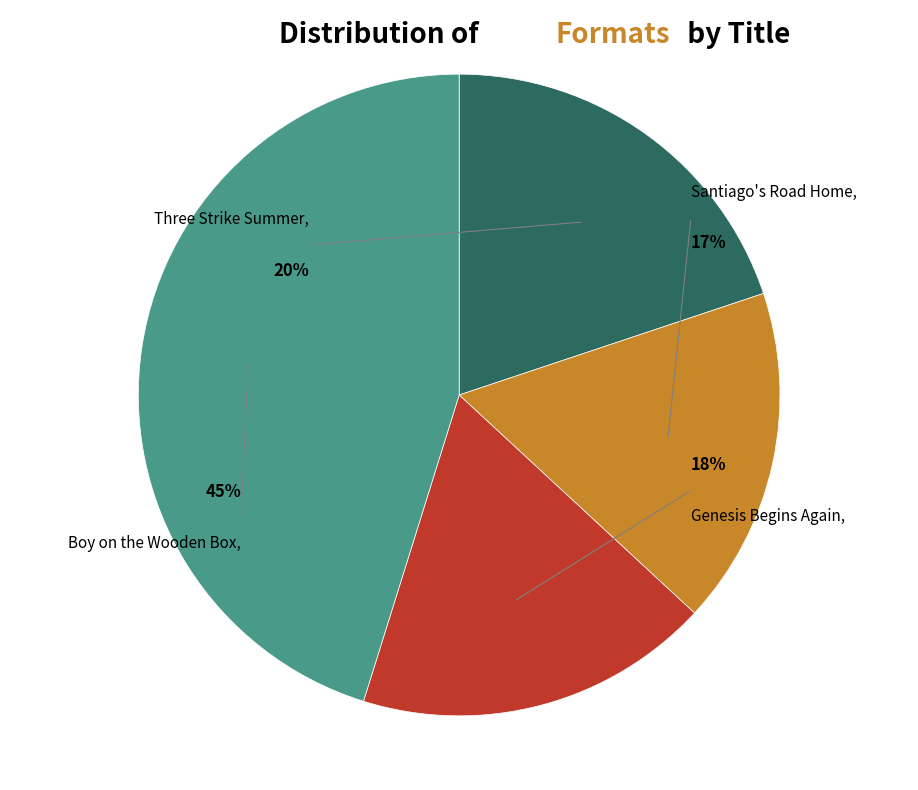

Does Santiago's Road Home represent more than half of the total?

No